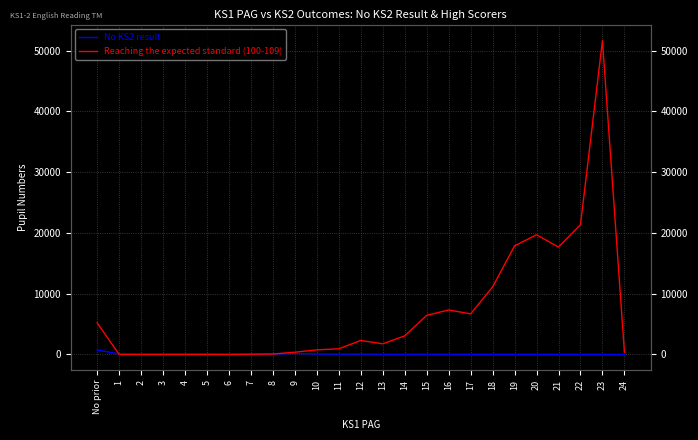

After their last crossing, which series has the higher values: No KS2 result or Reaching the expected standard (100-109)?

Reaching the expected standard (100-109)